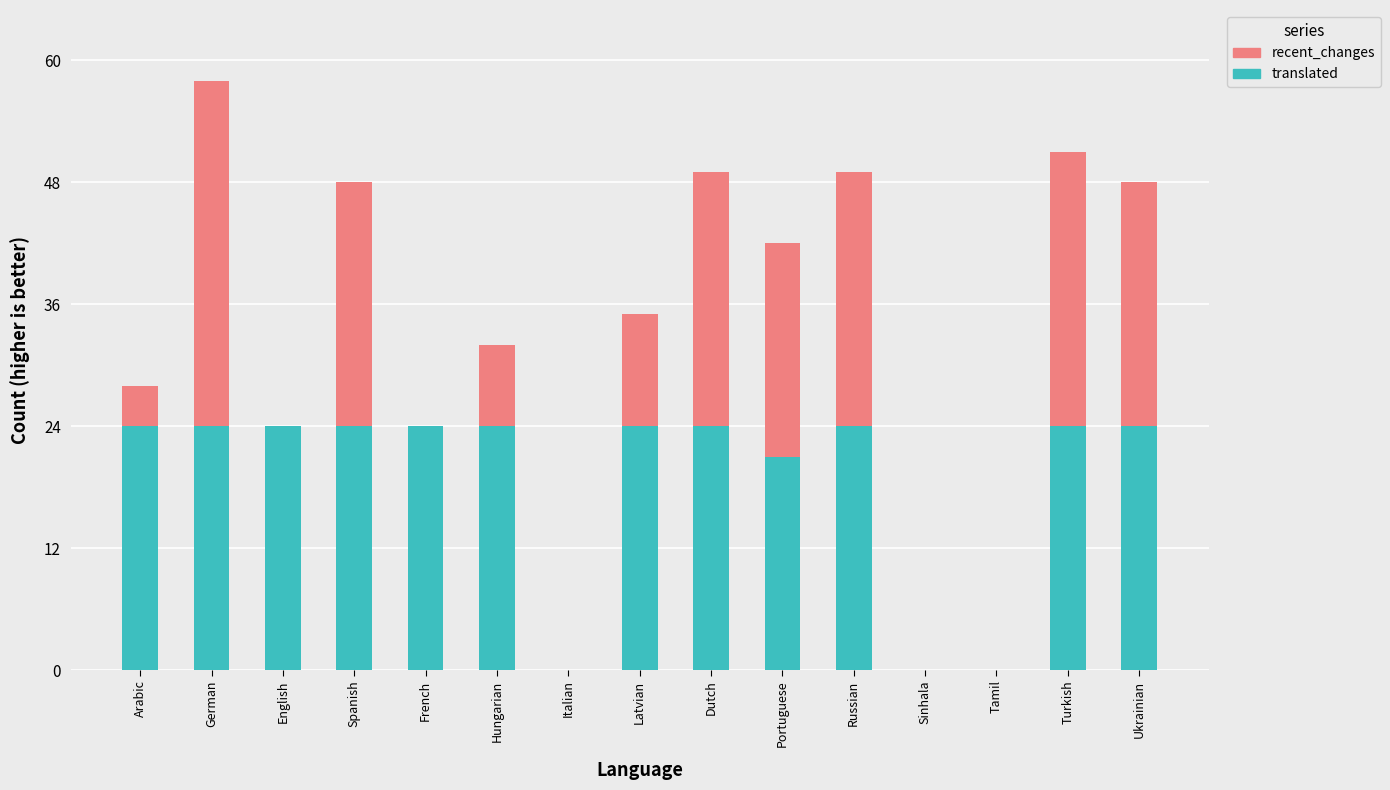

What are all the series names shown in the legend?

recent_changes, translated